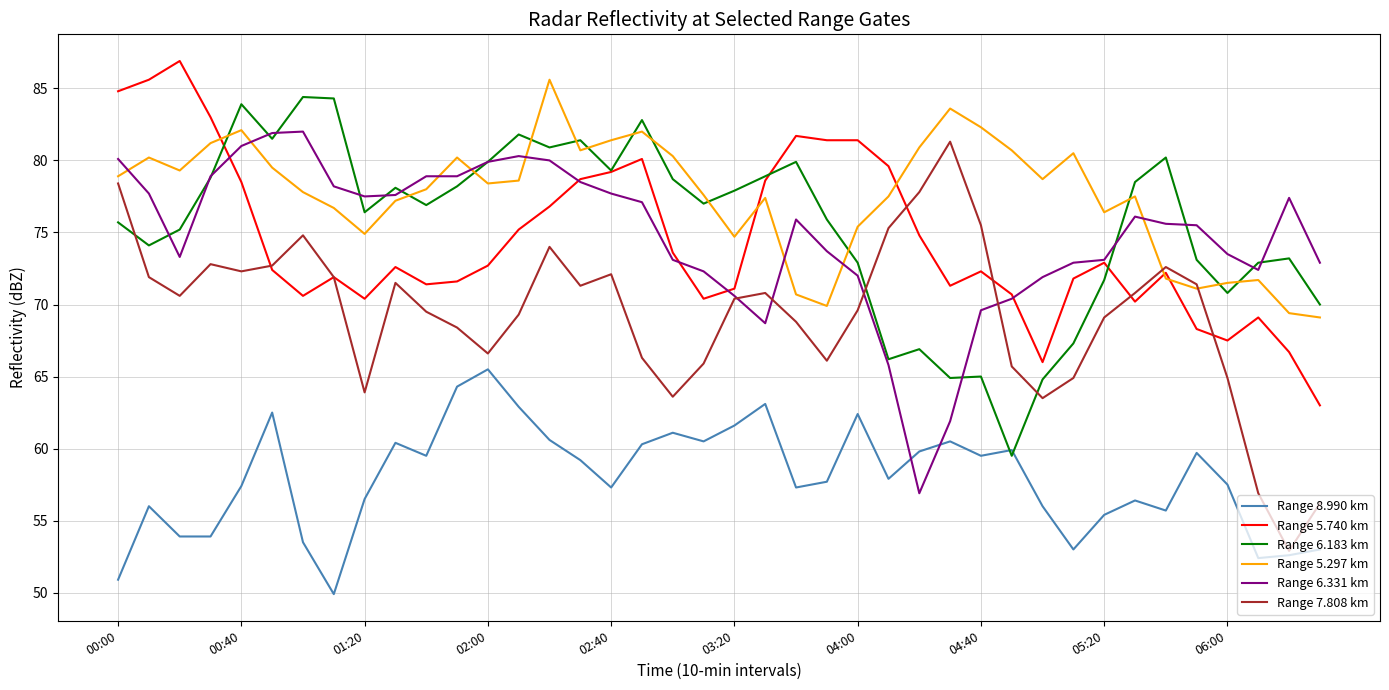

True or false: Range 8.990 km and Range 5.297 km intersect in this chart.

False